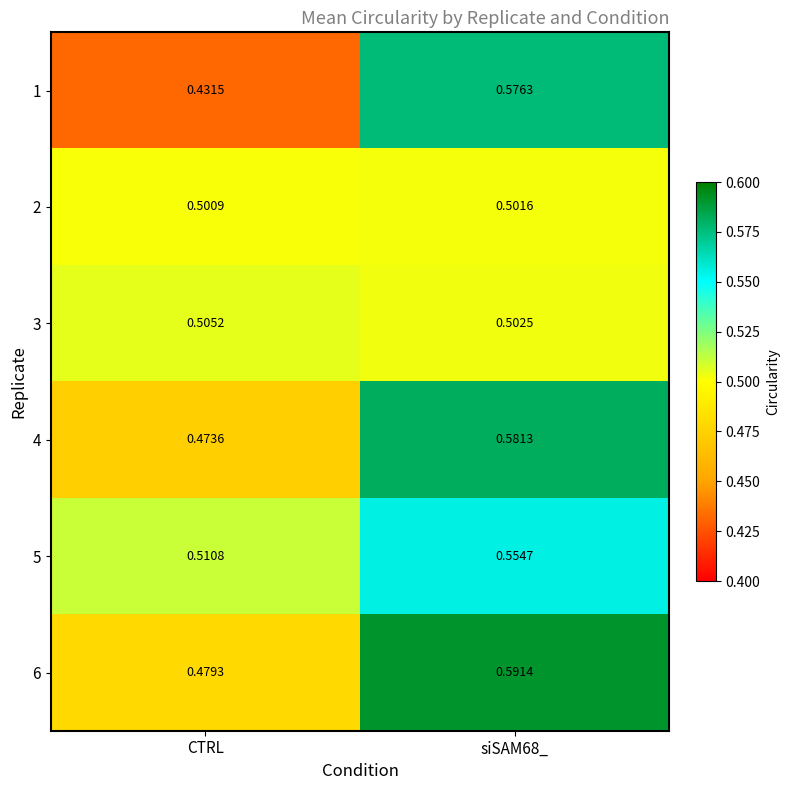

Rank the series by their maximum value, from highest to lowest.

6, 4, 1, 5, 3, 2